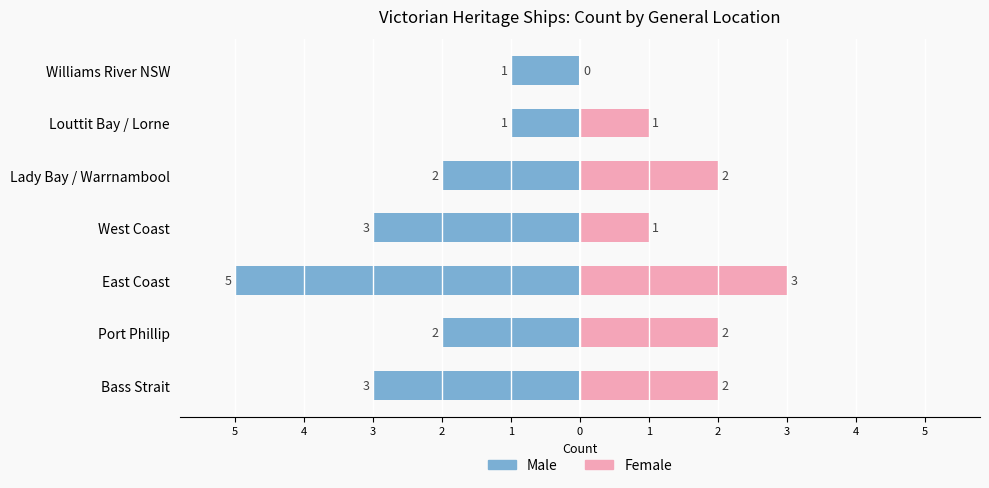

What is the value of the Female bar at the 7th from the left?

2